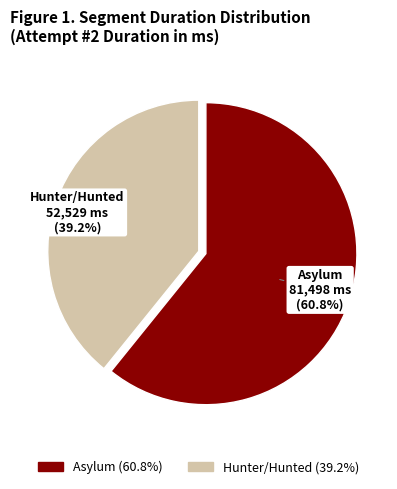

Count the number of slices in the pie.

2